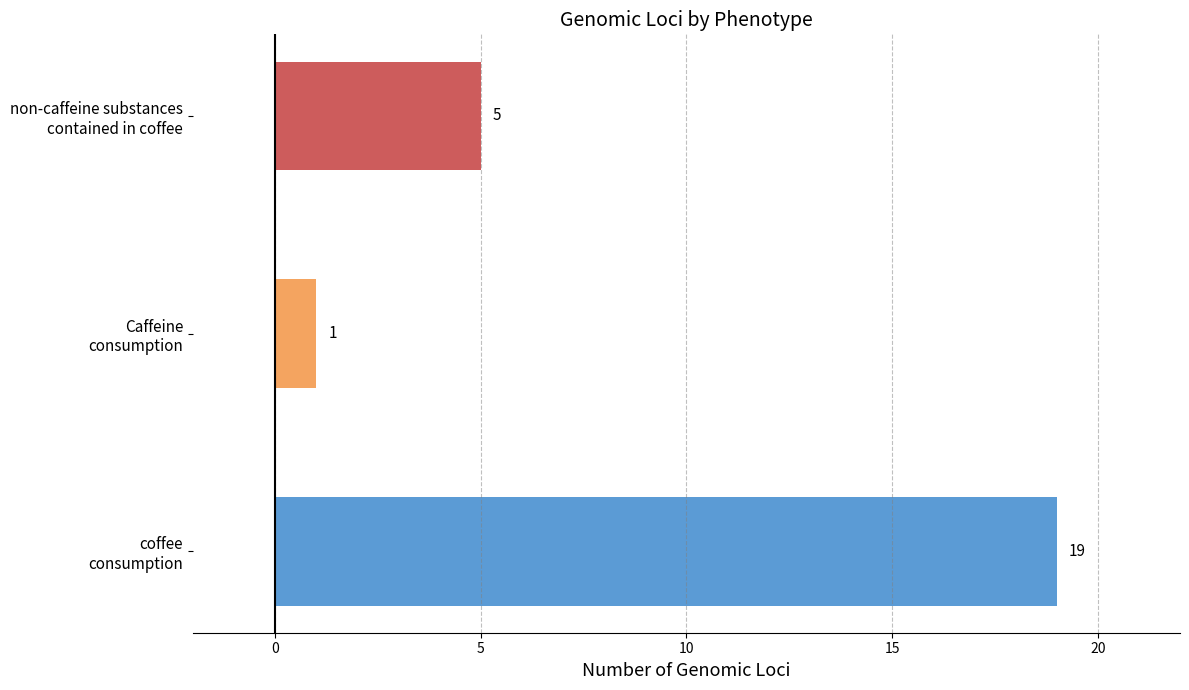

Reading bottom to top, extract all data points from this chart.

19	1	5